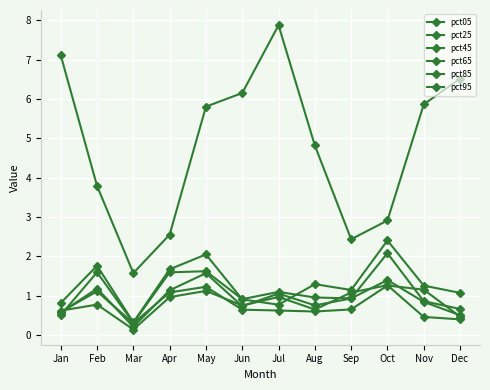

Which label corresponds to the smallest value in the chart?

Mar